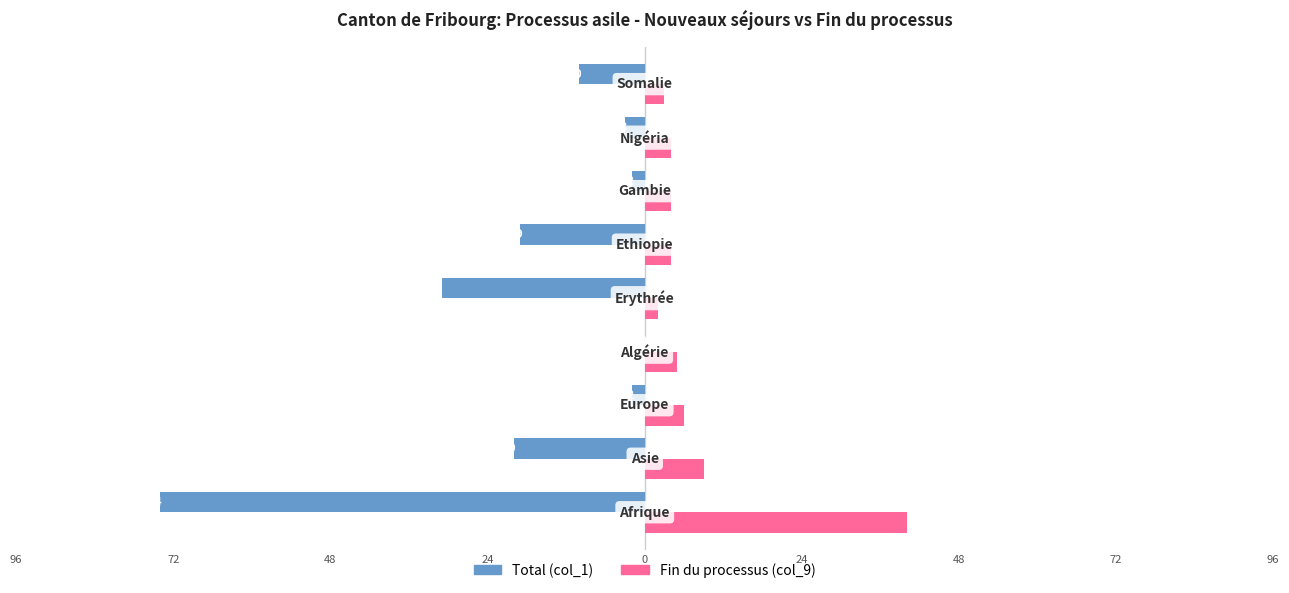

What is the maximum value shown in the chart?

40